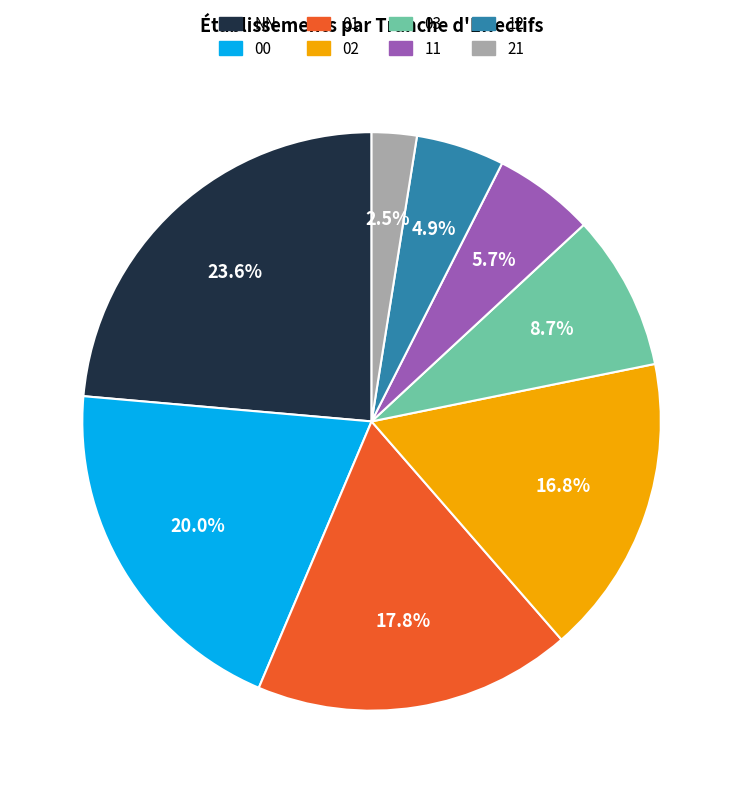

Which has a higher value, 02 or 11?

02